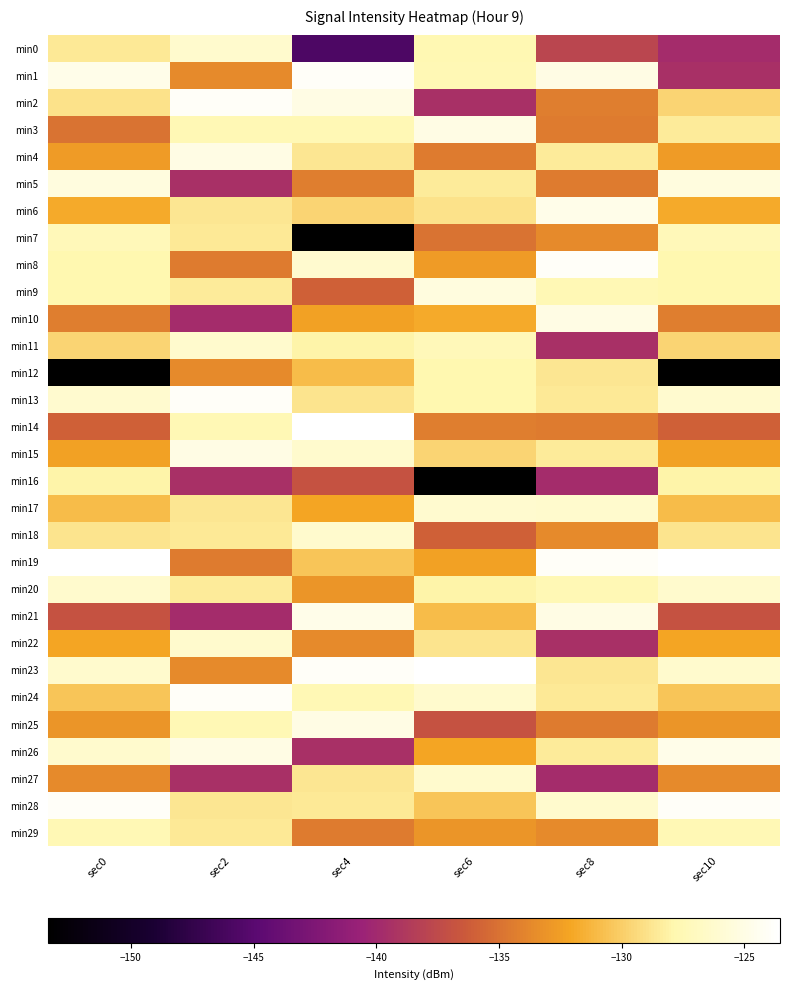

At sec4, list the series in order from smallest to largest.

min7, min0, min26, min16, min9, min29, min5, min22, min20, min10, min17, min12, min19, min6, min13, min4, min27, min28, min11, min3, min24, min15, min18, min8, min2, min25, min21, min1, min23, min14